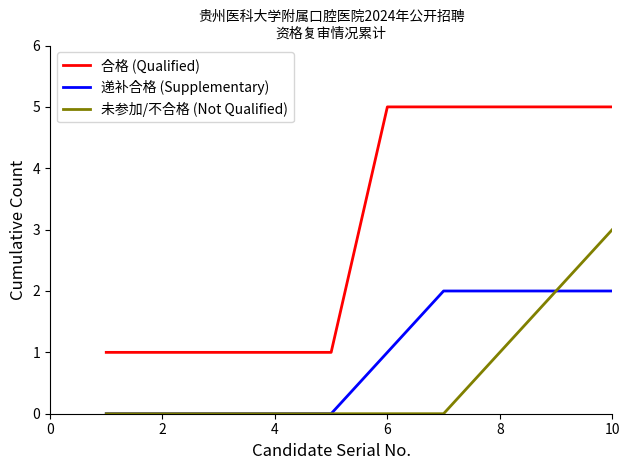

How many distinct data groups are displayed?

3